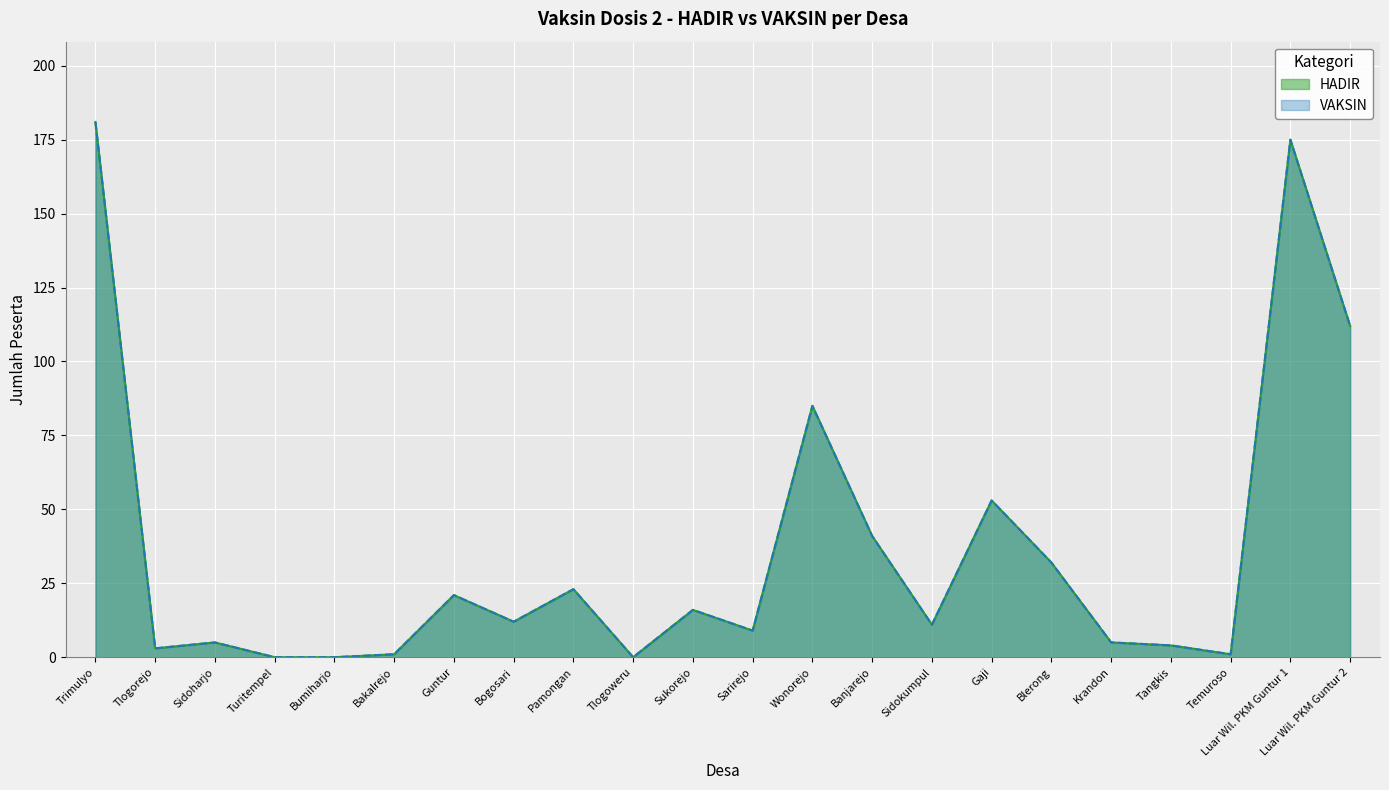

List the series in order of their peak value, highest first.

HADIR, VAKSIN